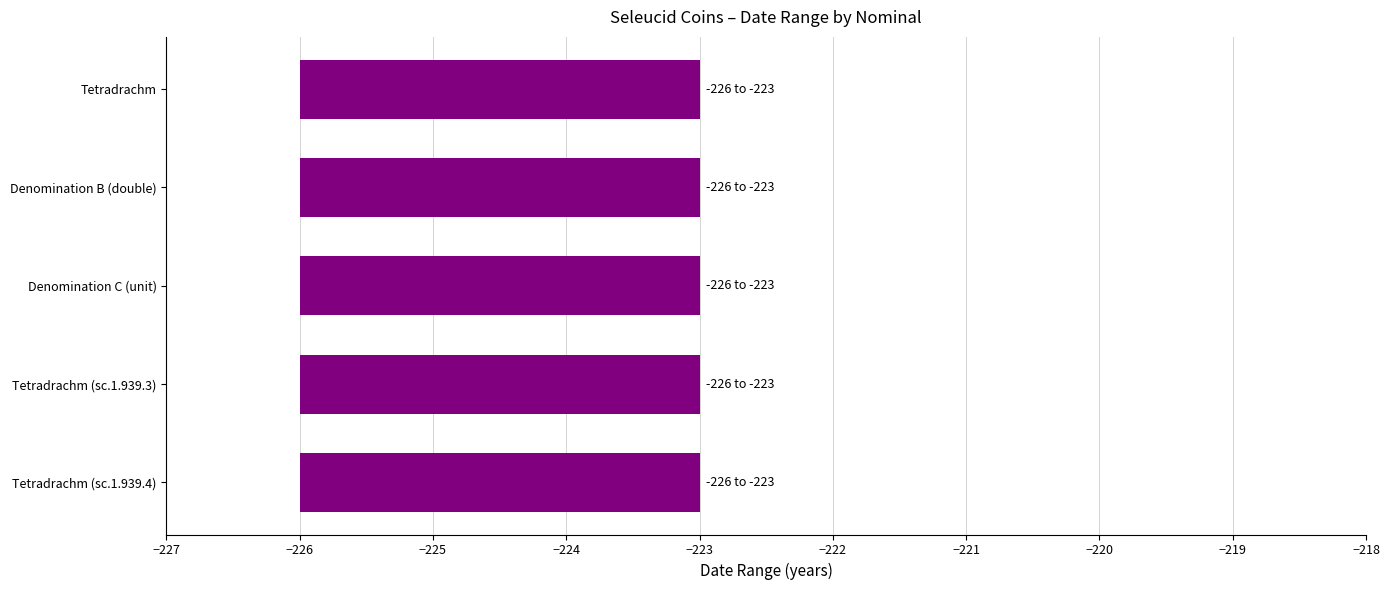

Reading right to left, list all the values displayed in this chart.

Datare de la: -226	-226	-226	-226	-226
Până în/la (datare): -223	-223	-223	-223	-223